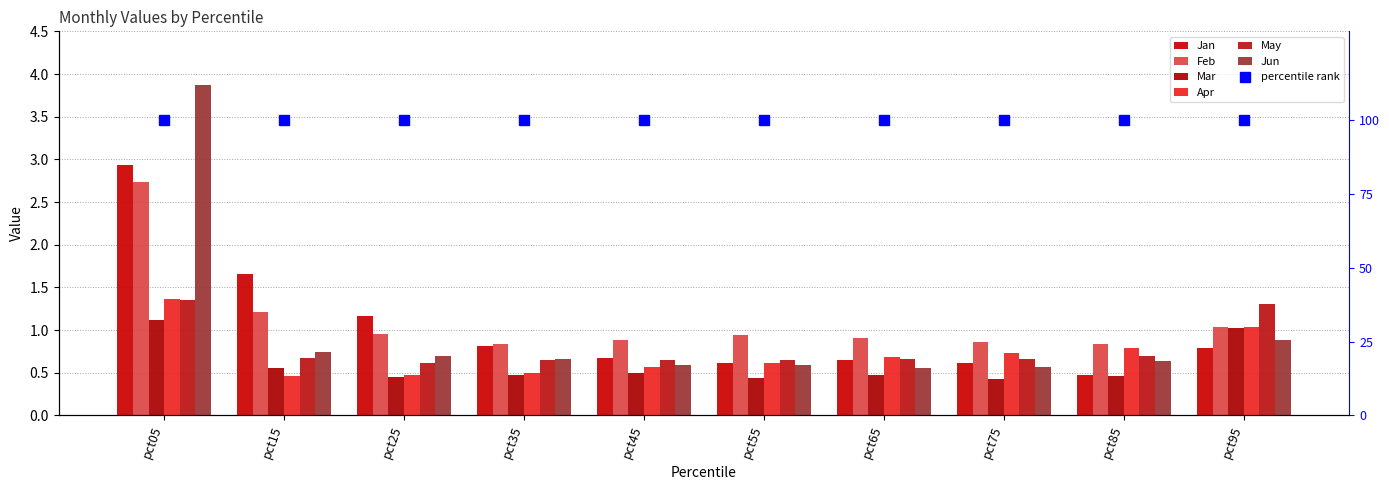

Reading right to left, extract all data points from this chart.

Jan: pct95=0.8	pct85=0.5	pct75=0.6	pct65=0.6	pct55=0.6	pct45=0.7	pct35=0.8	pct25=1.2	pct15=1.7	pct05=2.9
Feb: pct95=1.0	pct85=0.8	pct75=0.9	pct65=0.9	pct55=0.9	pct45=0.9	pct35=0.8	pct25=1.0	pct15=1.2	pct05=2.7
Mar: pct95=1.0	pct85=0.5	pct75=0.4	pct65=0.5	pct55=0.4	pct45=0.5	pct35=0.5	pct25=0.4	pct15=0.6	pct05=1.1
Apr: pct95=1.0	pct85=0.8	pct75=0.7	pct65=0.7	pct55=0.6	pct45=0.6	pct35=0.5	pct25=0.5	pct15=0.5	pct05=1.4
May: pct95=1.3	pct85=0.7	pct75=0.7	pct65=0.7	pct55=0.6	pct45=0.7	pct35=0.6	pct25=0.6	pct15=0.7	pct05=1.4
Jun: pct95=0.9	pct85=0.6	pct75=0.6	pct65=0.6	pct55=0.6	pct45=0.6	pct35=0.7	pct25=0.7	pct15=0.7	pct05=3.9